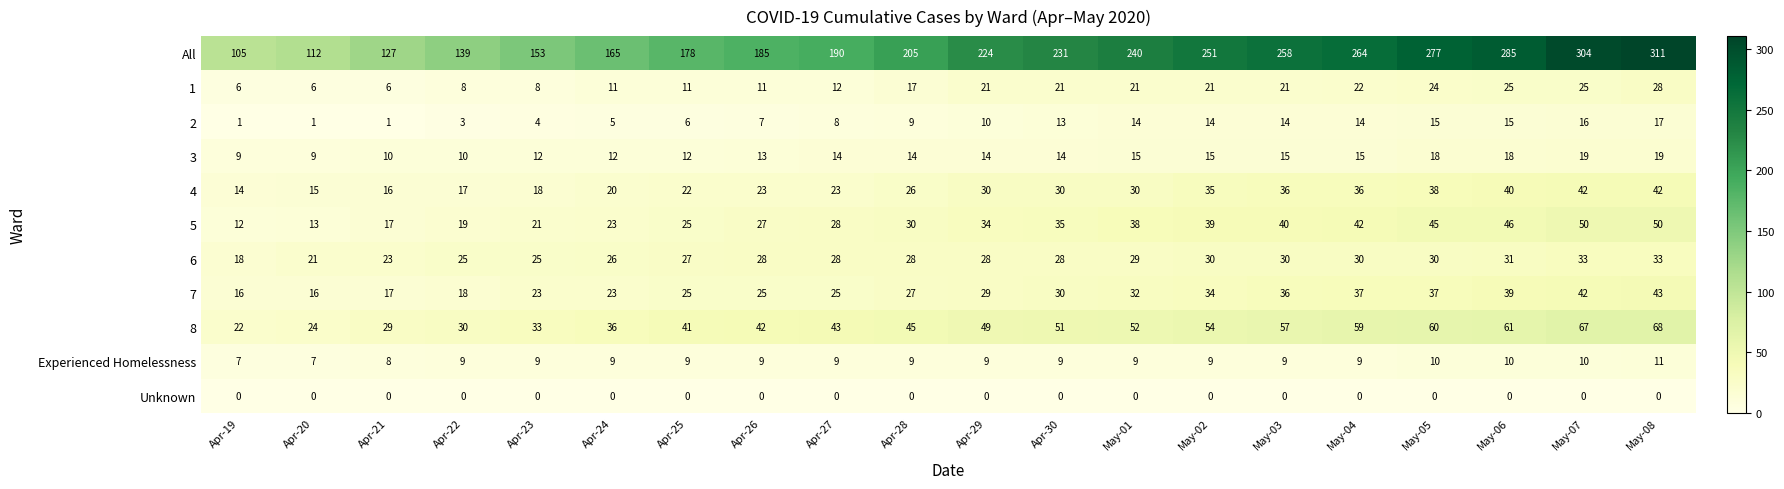

What is the sum of the 5 values at Apr-26 and Apr-20?

40